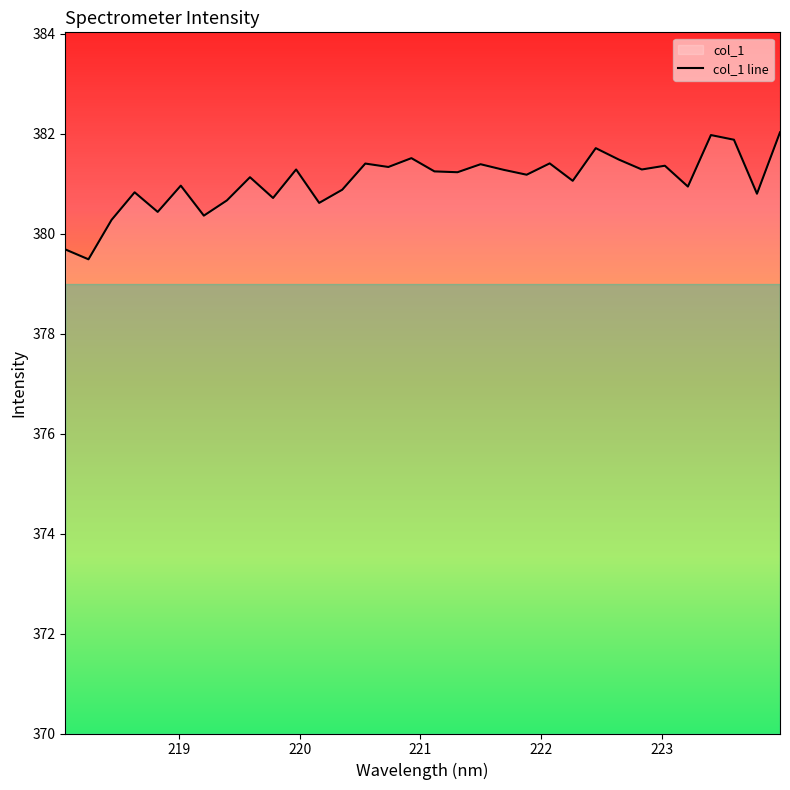

What is the minimum value shown in the chart?

379.5